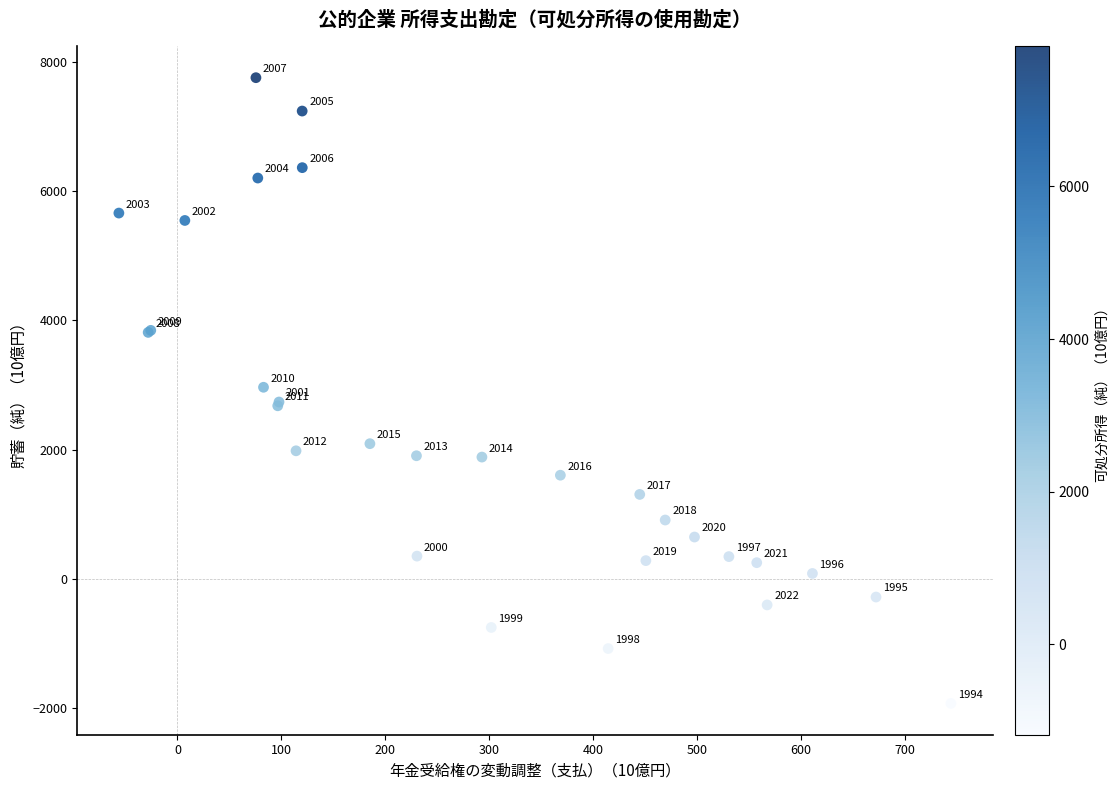

What Y value in the scatter plot is closest to 2913?

2964.9